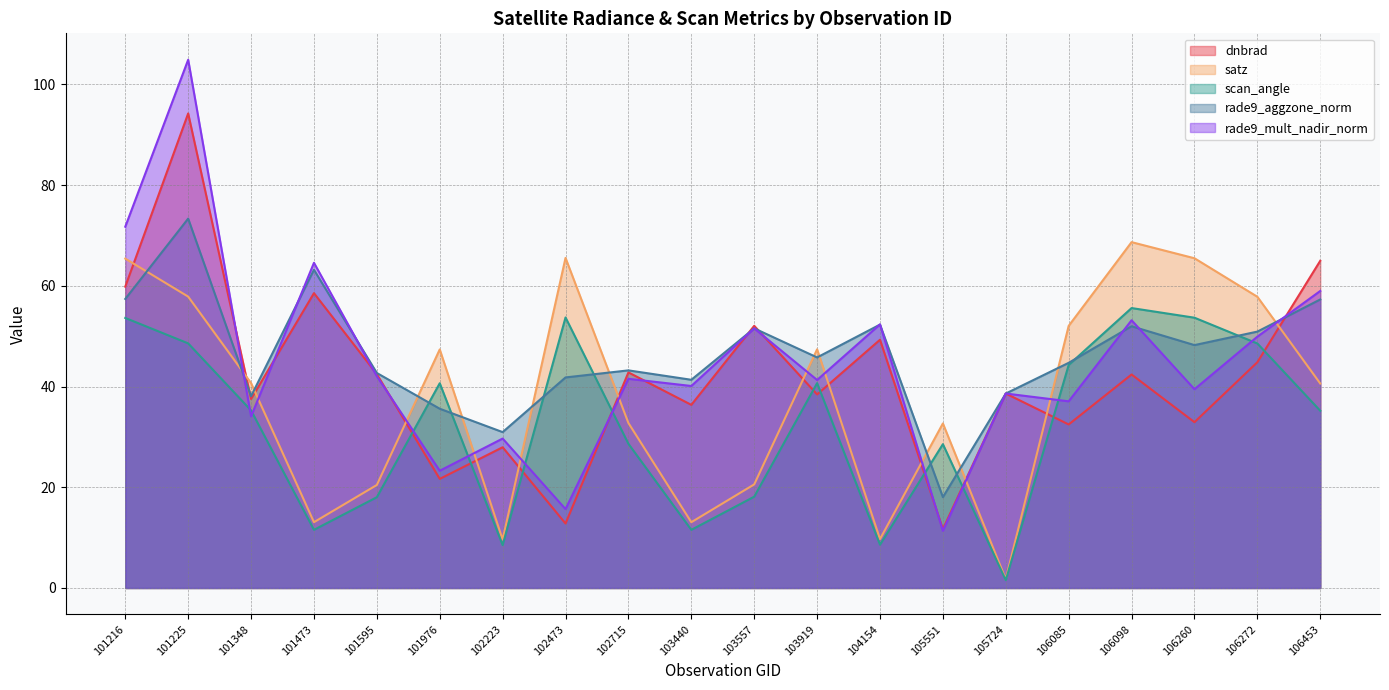

What is the maximum value for dnbrad?

94.2